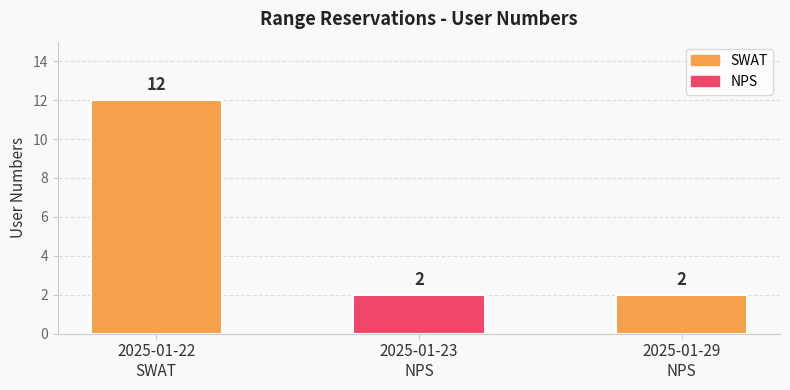

What is the label of the 3rd bar from the left?

2025-01-29
NPS